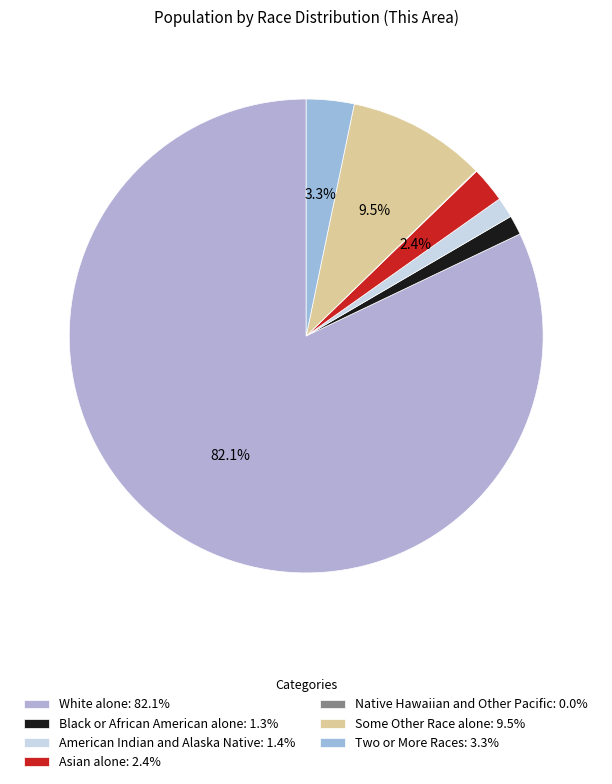

Rank the categories by value from lowest to highest.

Native Hawaiian and Other Pacific, Black or African American alone, American Indian and Alaska Native, Asian alone, Two or More Races, Some Other Race alone, White alone